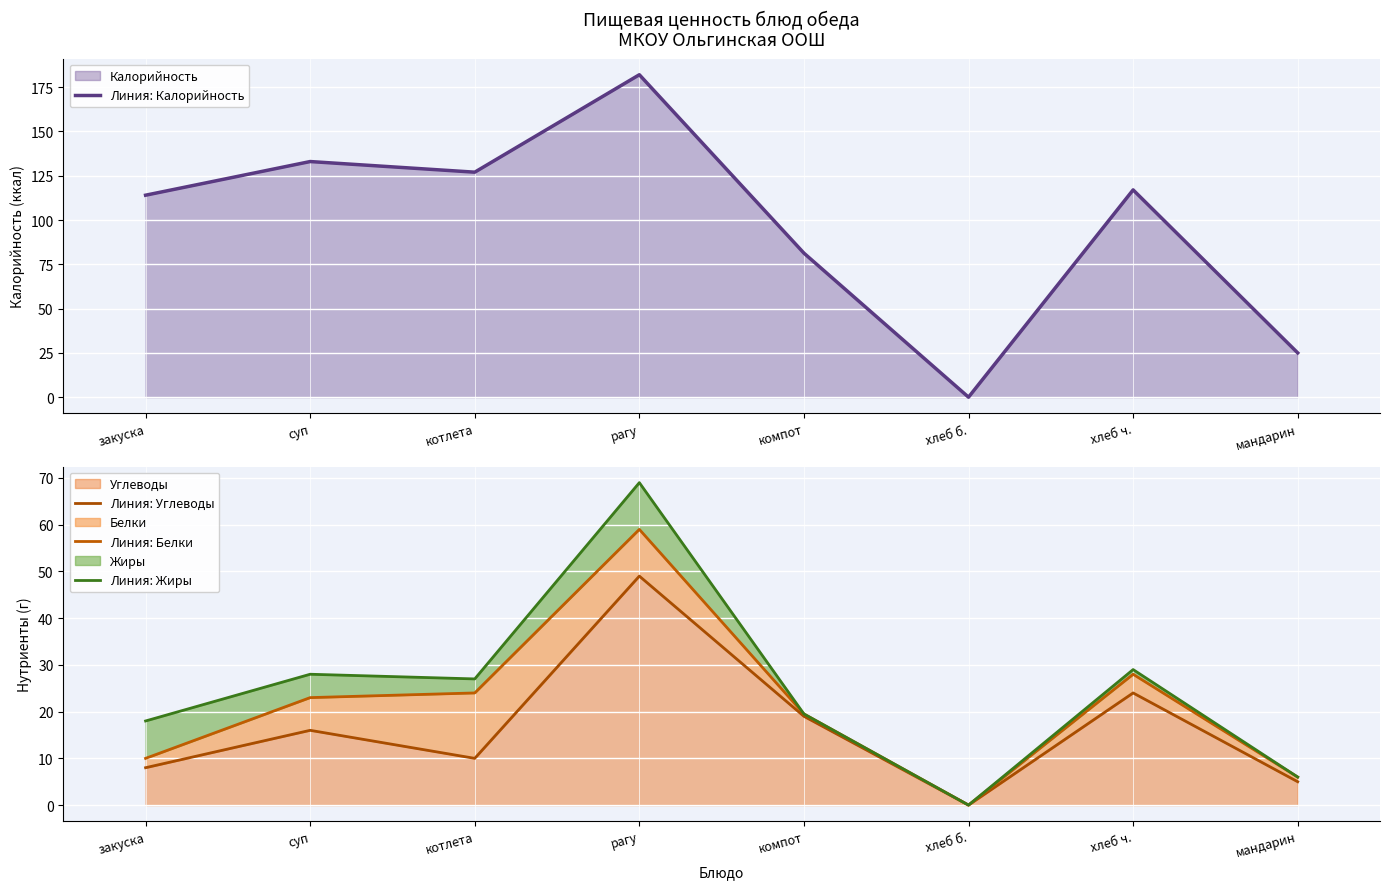

Where is the first local maximum for Линия: Жиры?

суп